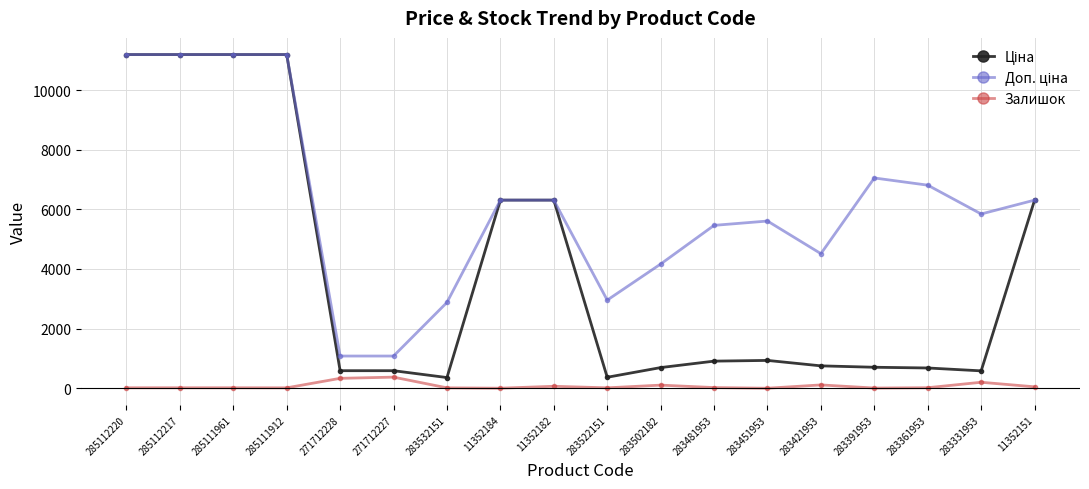

What is the total value across all series at 271712227?

2045.6